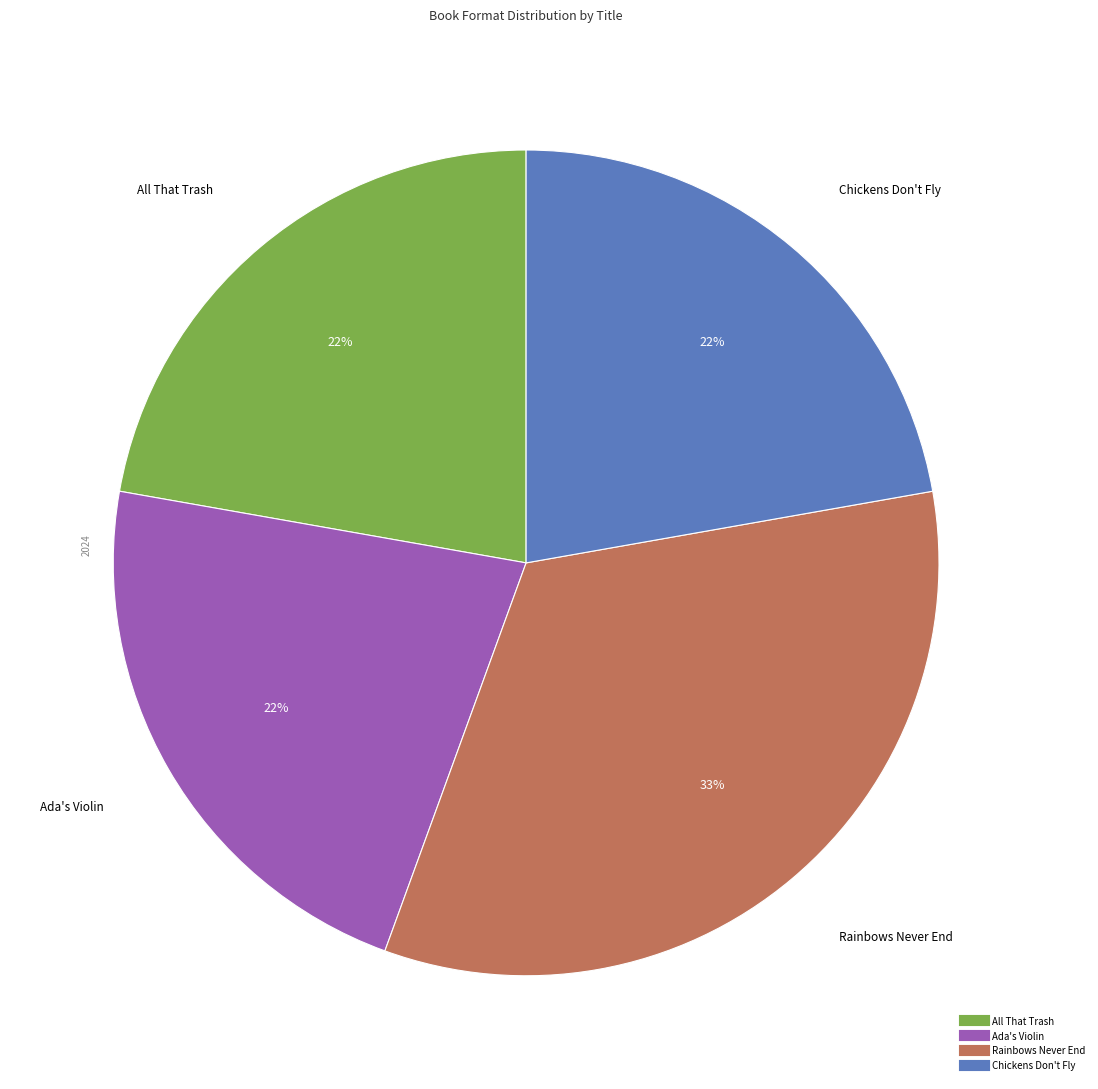

How many slices are in this pie chart?

4